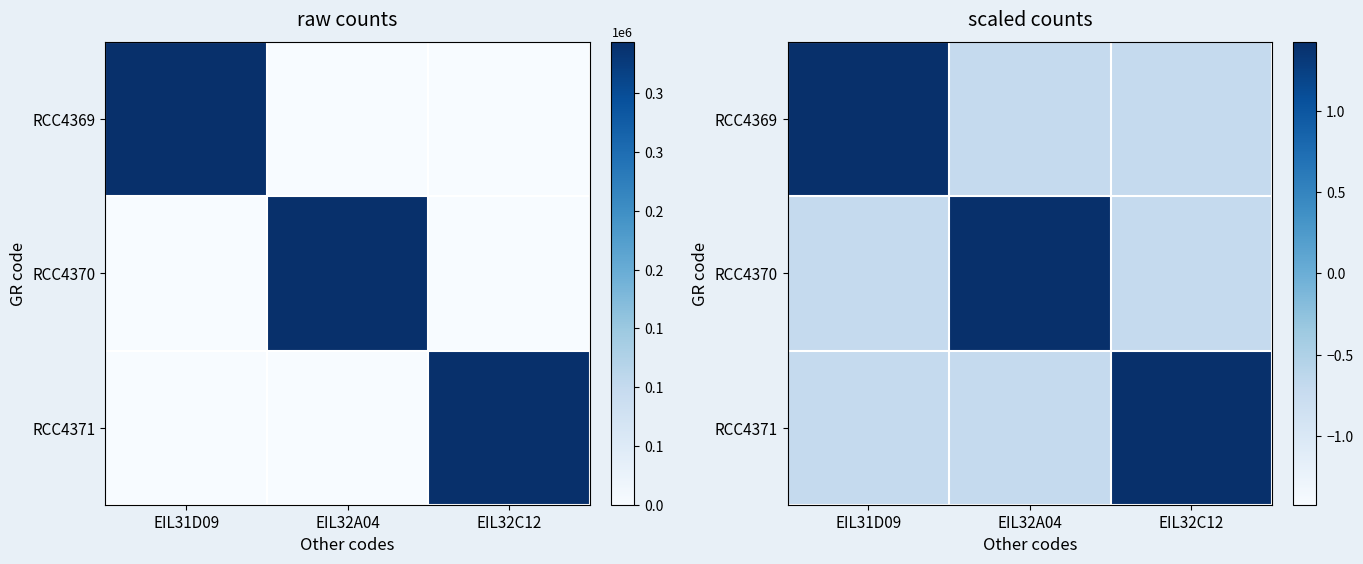

What is the sum of the RCC4370 values at EIL32A04 and EIL31D09?

0.7